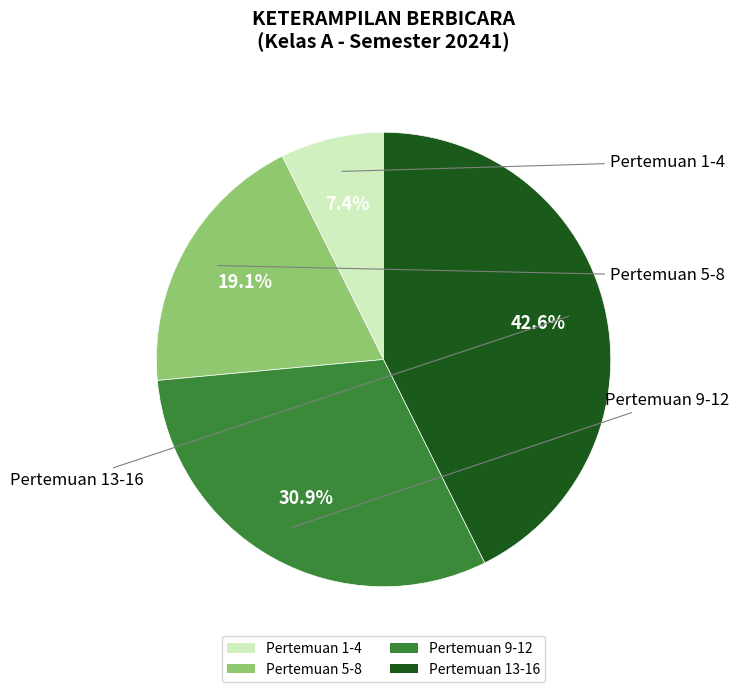

Does Pertemuan 1-4 represent more than half of the total?

No